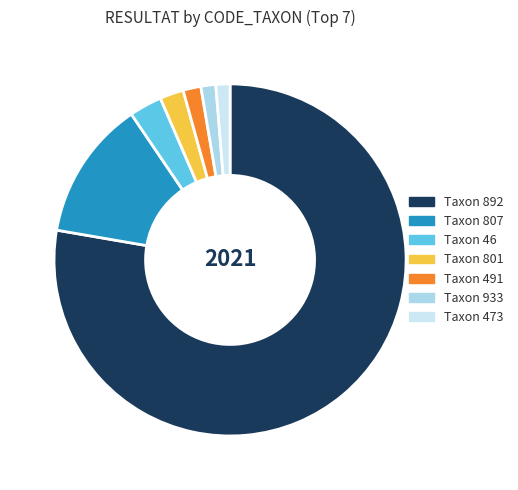

How many slices are in this pie chart?

7